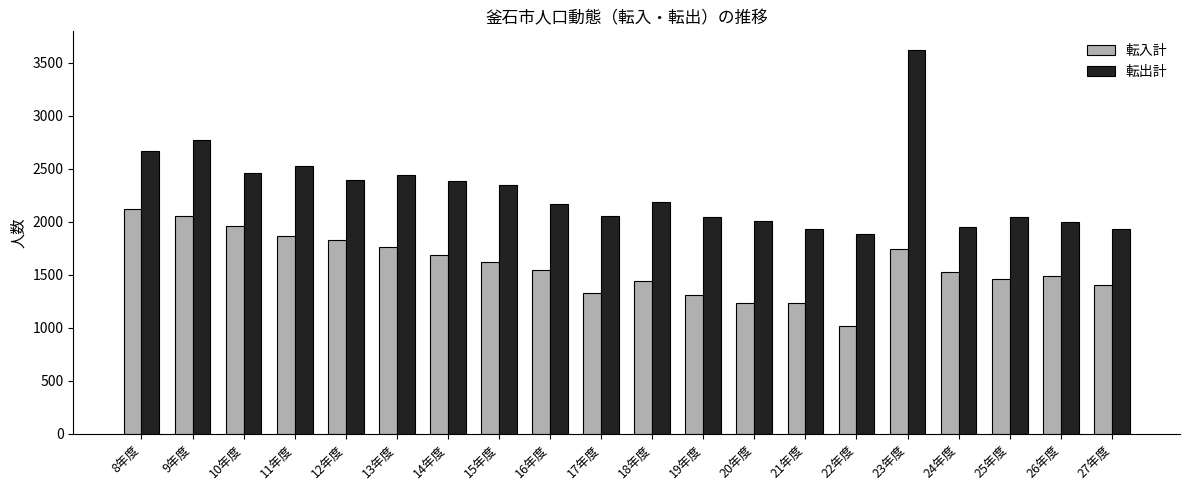

At which category is the sum across all series the highest?

23年度